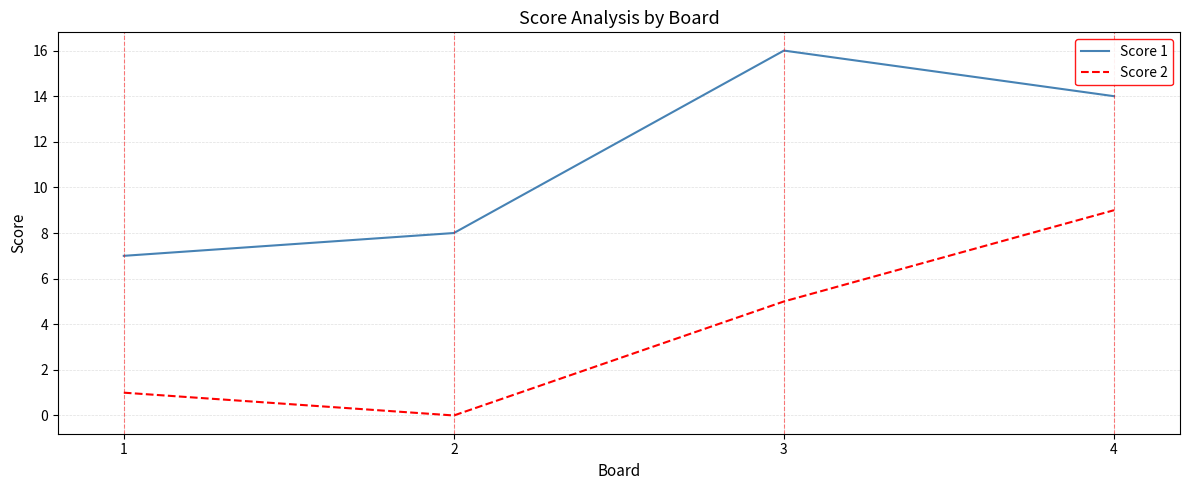

In Score 1, how many points are higher than both neighbors (excluding endpoints)?

1